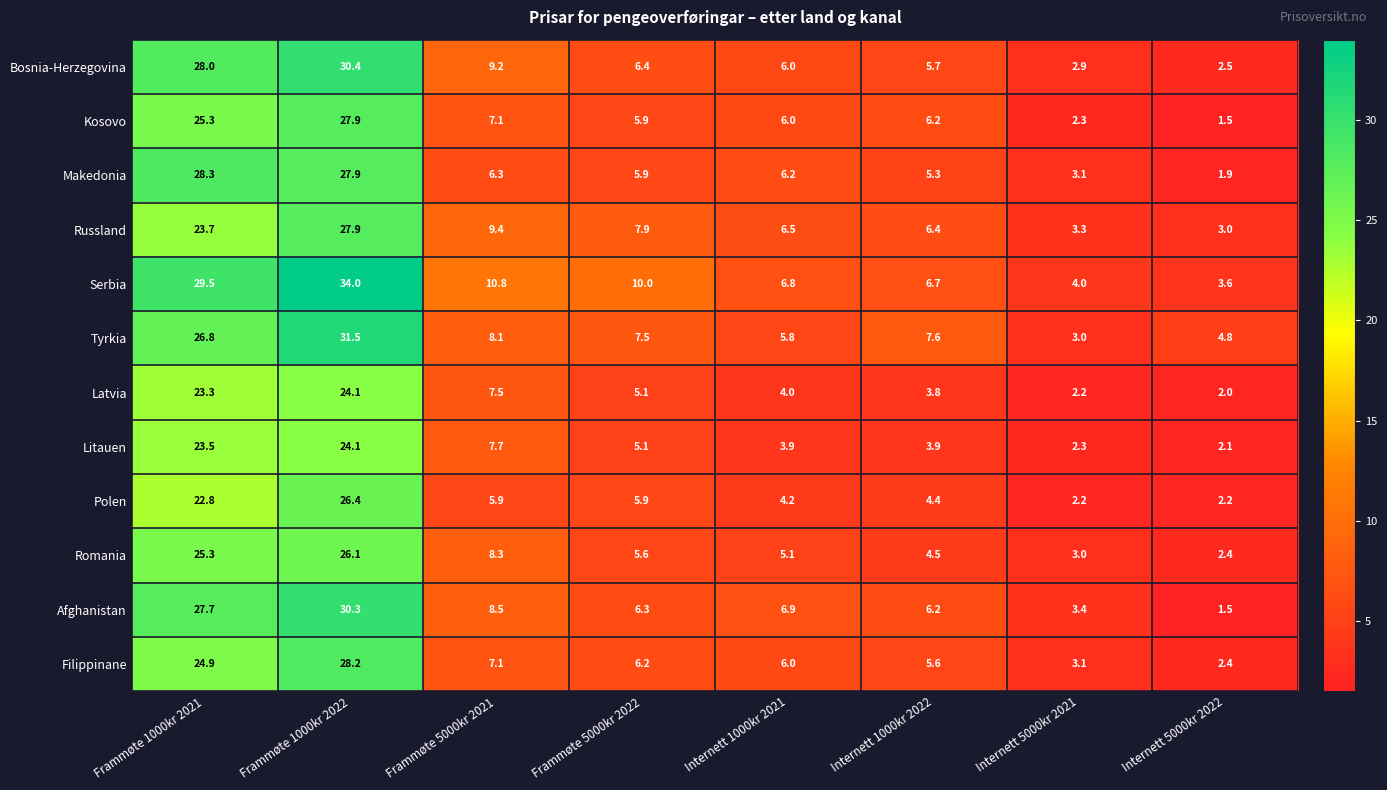

How many data points does each series have?

8